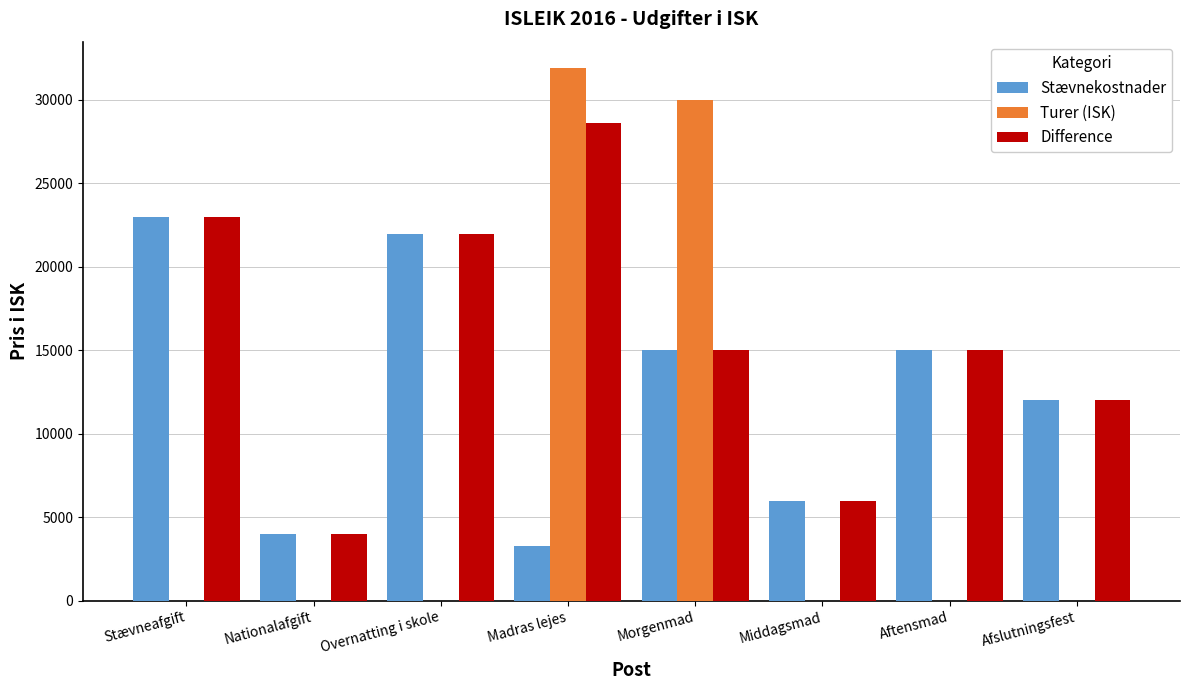

What are all the series names shown in the legend?

Stævnekostnader, Turer (ISK), Difference